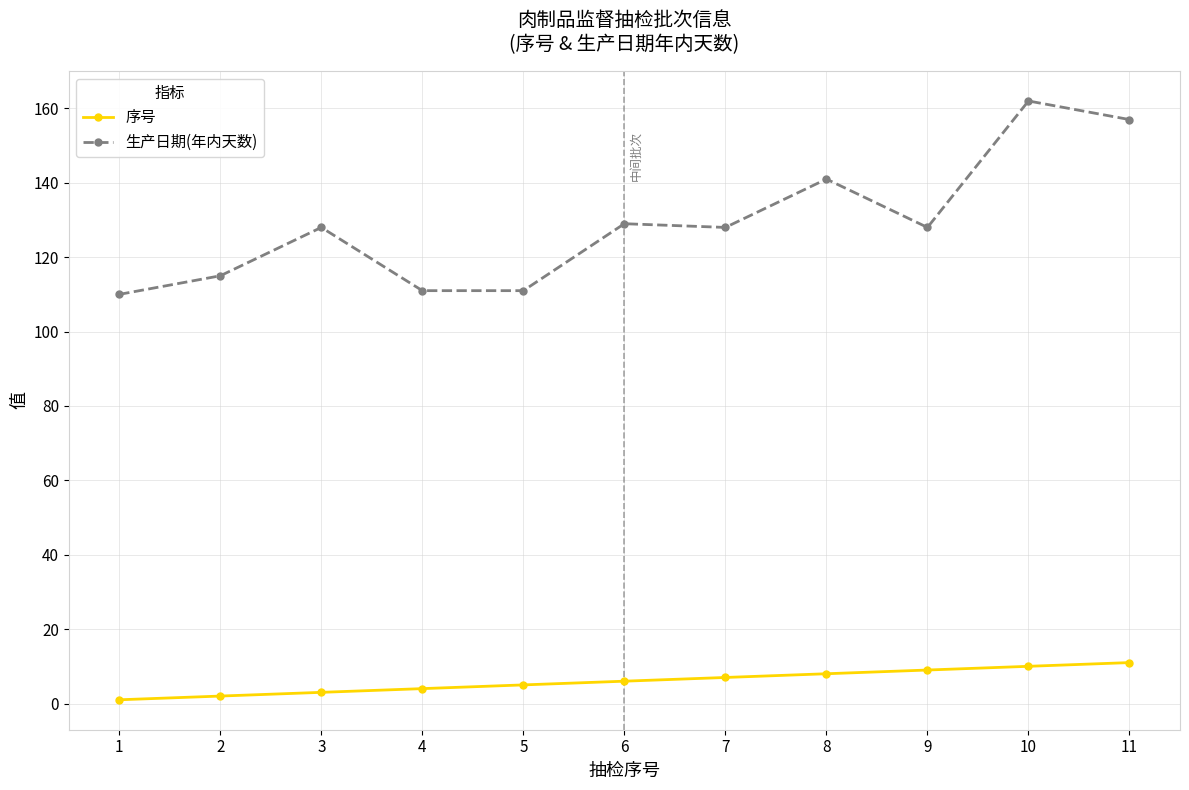

What is the sum of the 序号 values at 11 and 9?

20